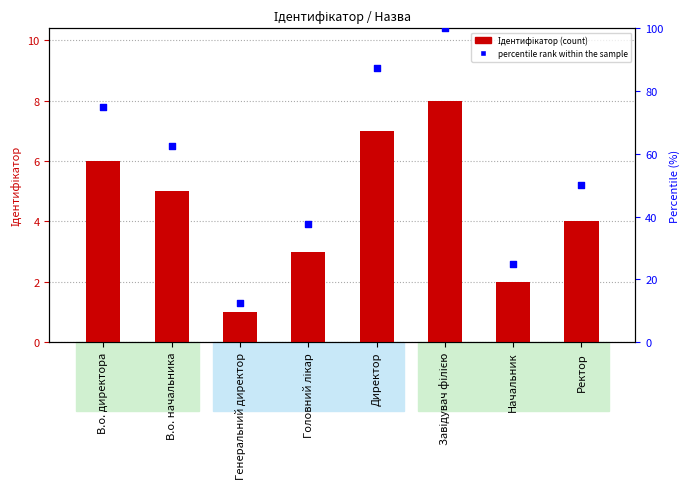

What are all the series names shown in the legend?

Ідентифікатор, percentile rank within the sample